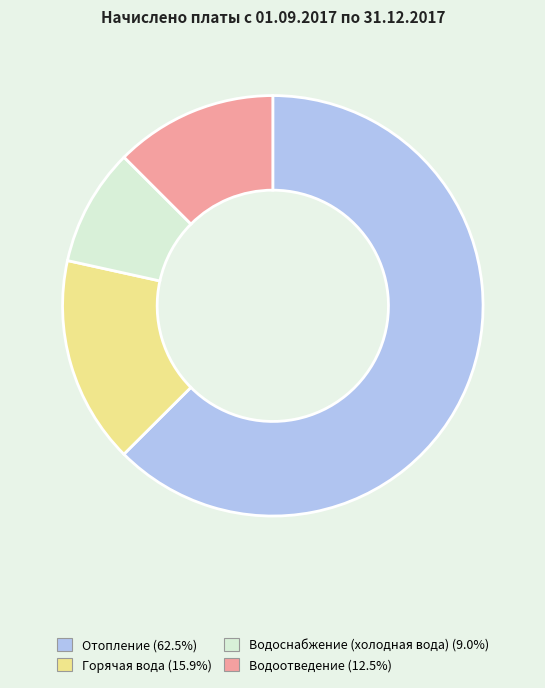

Between Отопление and Горячая вода, which is larger?

Отопление